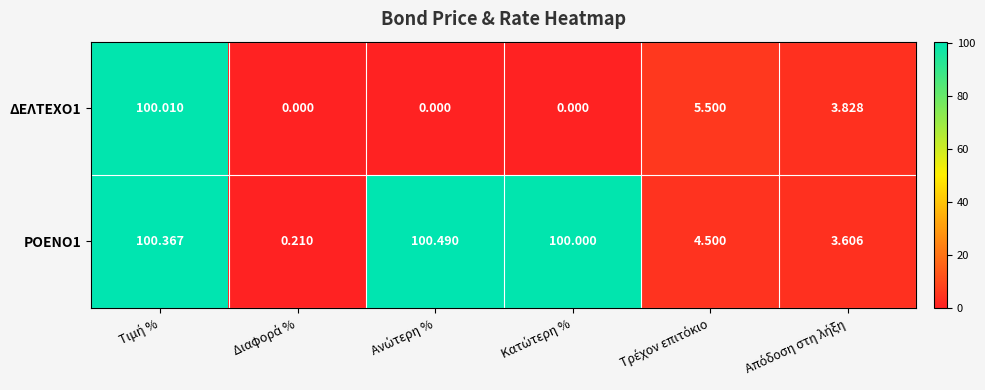

What is the difference between the highest and lowest values at Διαφορά %?

0.2